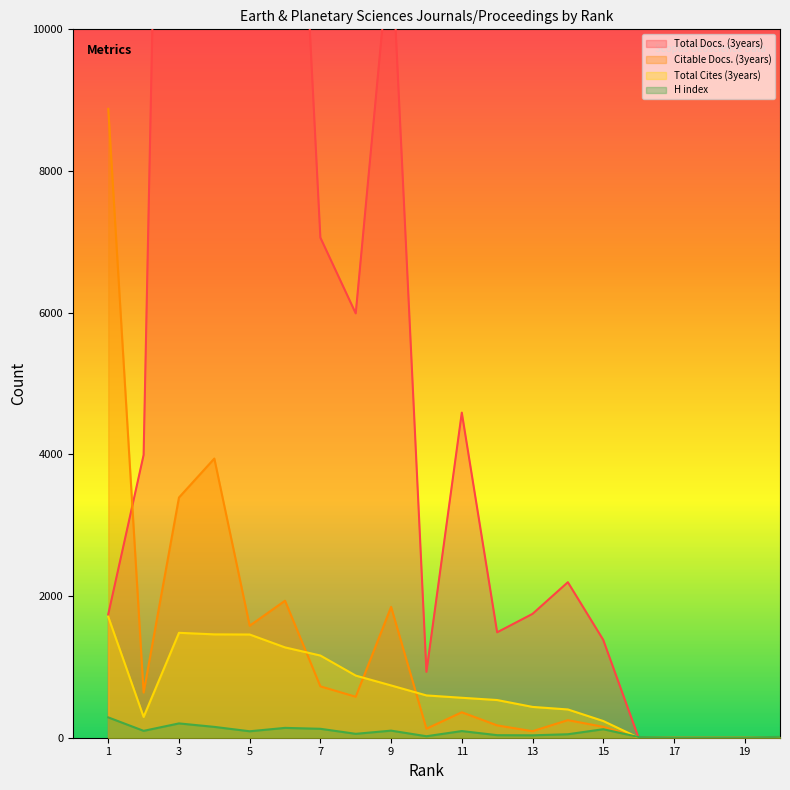

Reading left to right, transcribe all the data shown in this chart.

Total Docs. (3years): 1=1742	2=3991	3=28339	4=29128	5=10721	6=16867	7=7060	8=5990	9=11344	10=930	11=4589	12=1488	13=1748	14=2195	15=1382	16=0	17=0	18=0	19=0	20=0
Citable Docs. (3years): 1=8878	2=638	3=3391	4=3941	5=1581	6=1934	7=725	8=578	9=1847	10=127	11=359	12=174	13=92	14=248	15=154	16=0	17=0	18=0	19=0	20=0
Total Cites (3years): 1=1707	2=294	3=1481	4=1459	5=1457	6=1275	7=1160	8=877	9=738	10=597	11=564	12=532	13=435	14=399	15=236	16=0	17=0	18=0	19=0	20=0
H index: 1=287	2=97	3=202	4=153	5=91	6=139	7=126	8=55	9=100	10=21	11=94	12=36	13=34	14=49	15=120	16=10	17=4	18=4	19=4	20=12